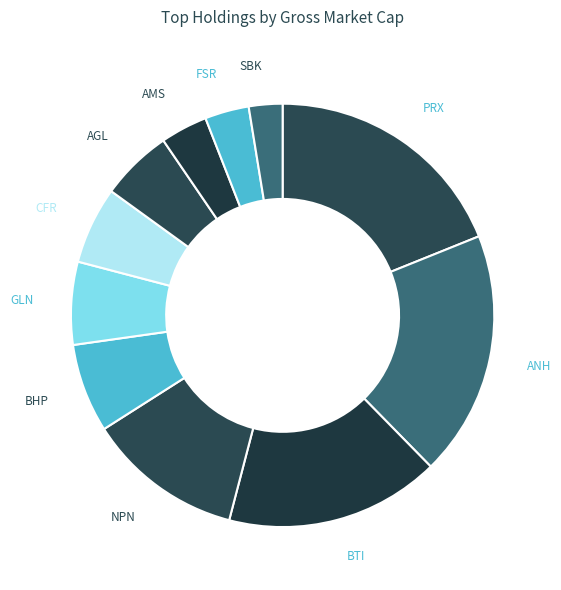

How many segments does this pie chart have?

11